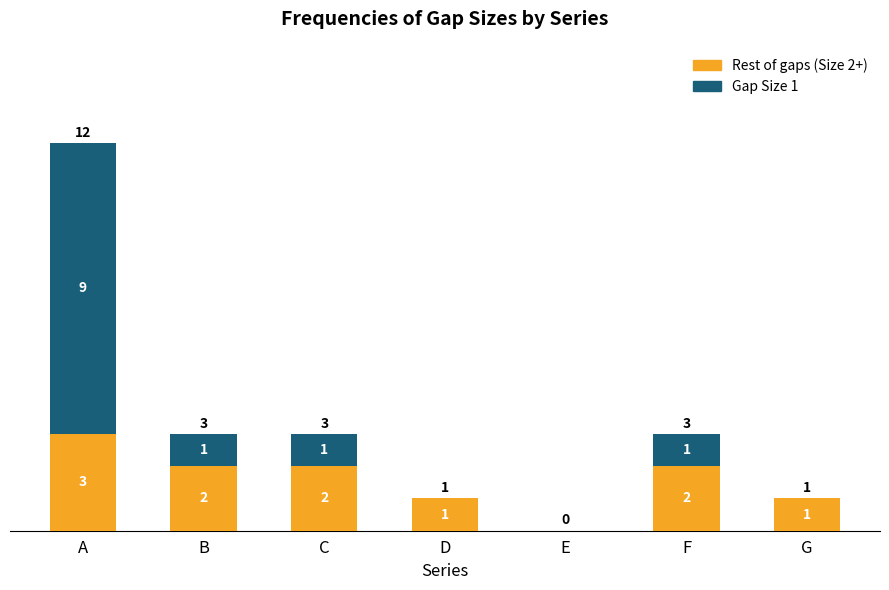

True or false: Rest of gaps (Size 2+) has a value of 1 at F.

False